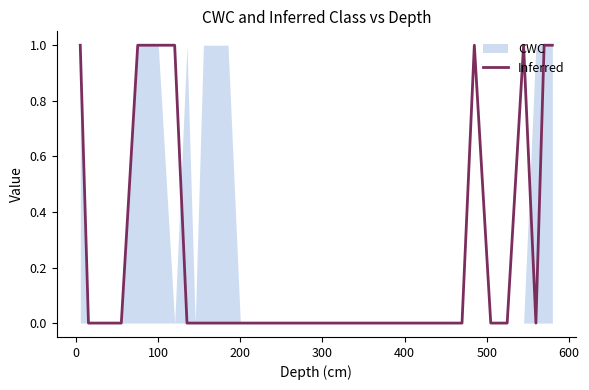

The value of Inferred at 400 is 0. True or false?

True